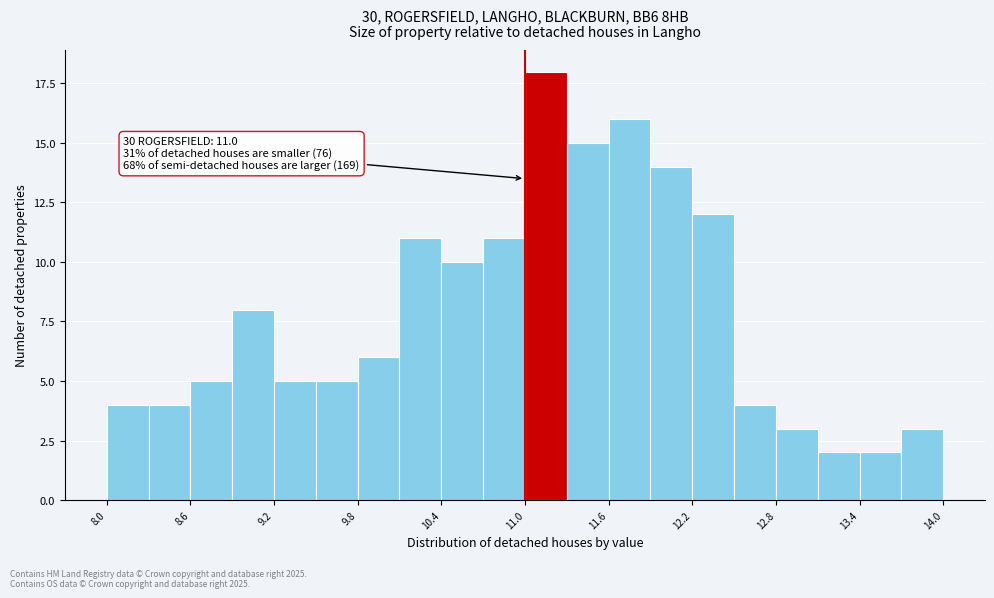

Read against the x-axis, roughly where is the centre of the tallest bar?

11.2